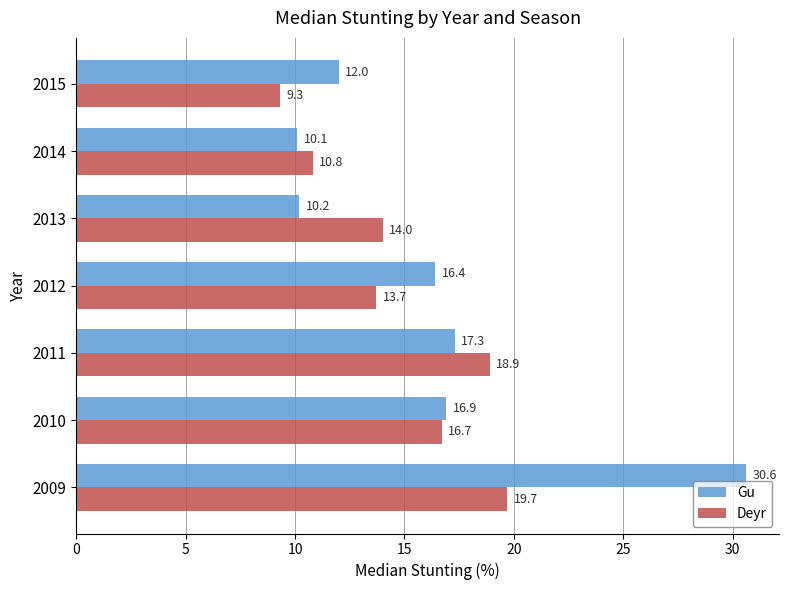

The value of Gu at 2010 is 27.5. True or false?

False